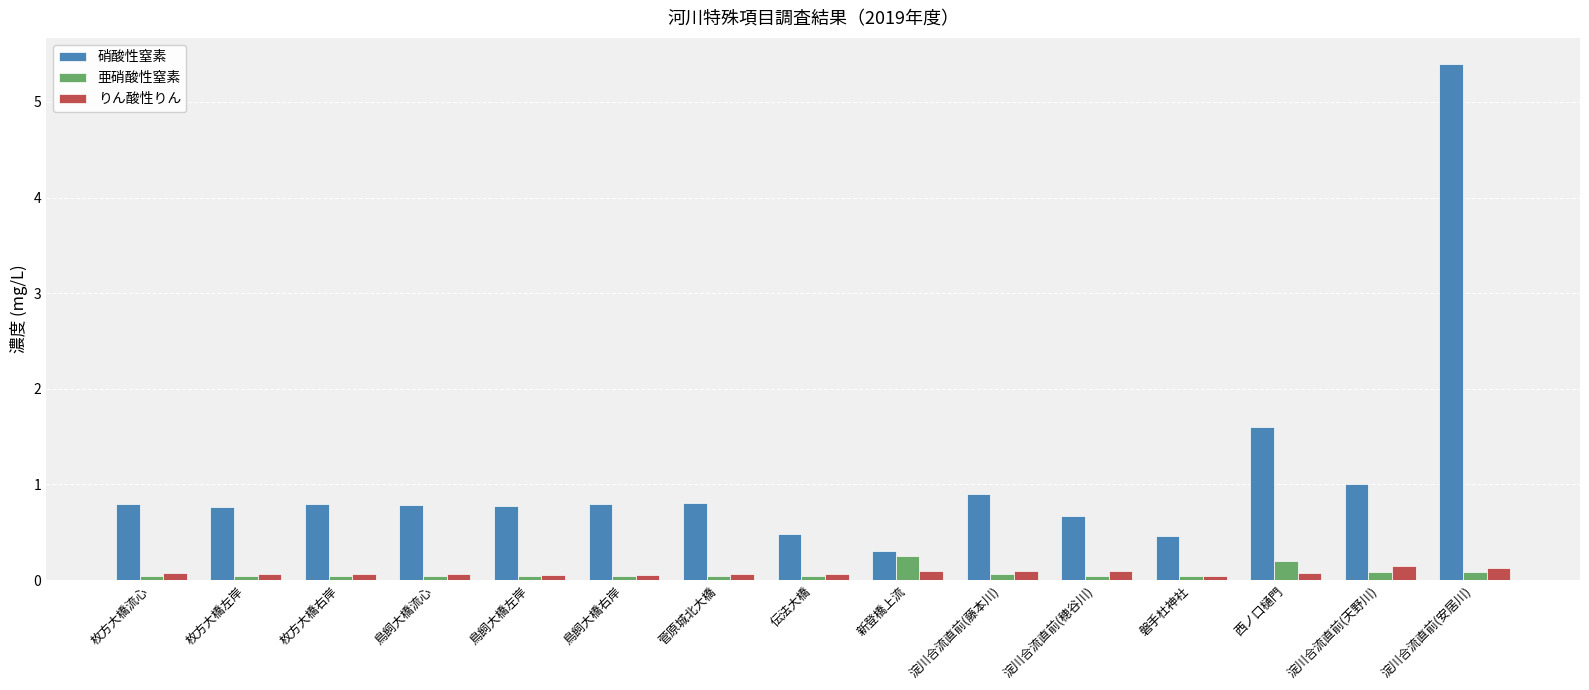

Between 磐手杜神社 and 西ノ口樋門, which series saw the biggest shift?

硝酸性窒素